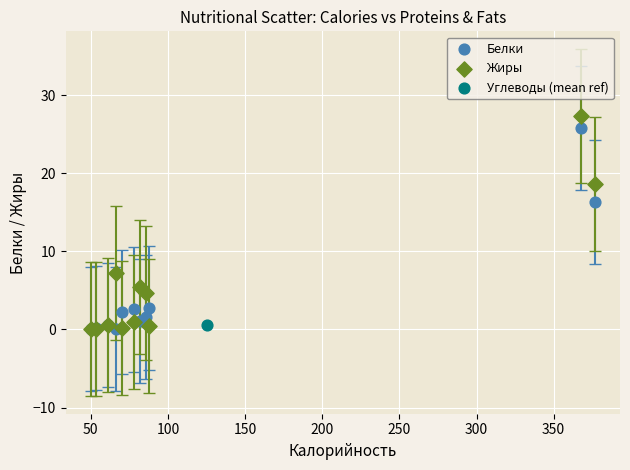

What are all the series names shown in the legend?

Белки, Жиры, Углеводы (mean ref)